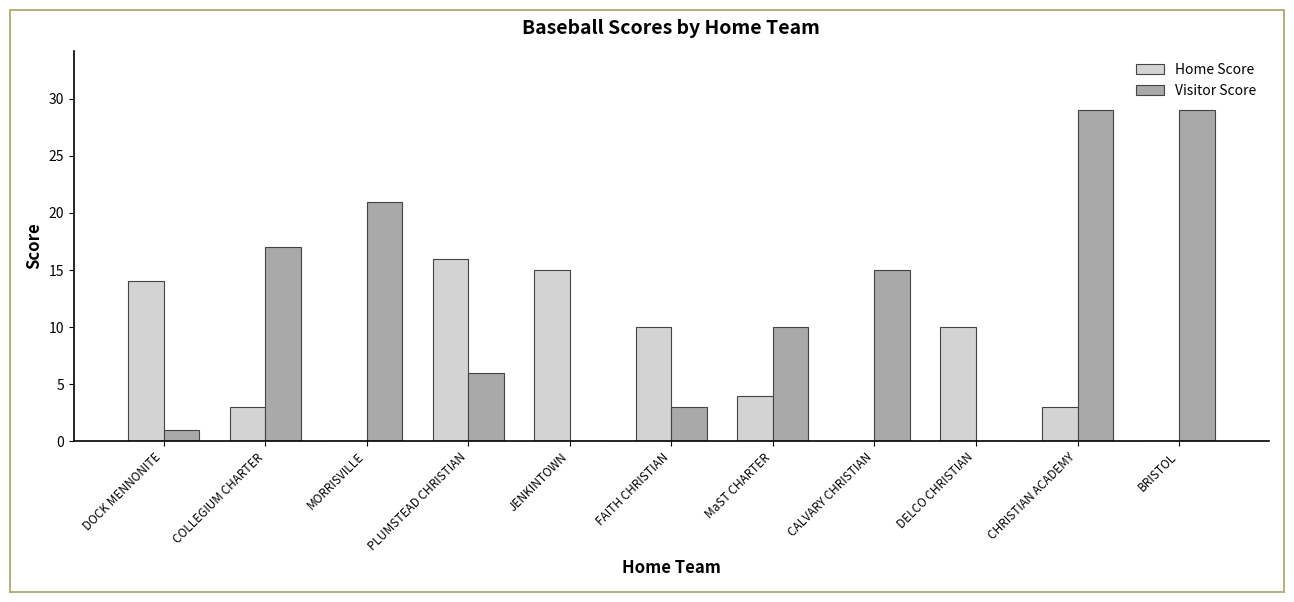

Is it true that Home Score equals 1 at COLLEGIUM CHARTER?

False